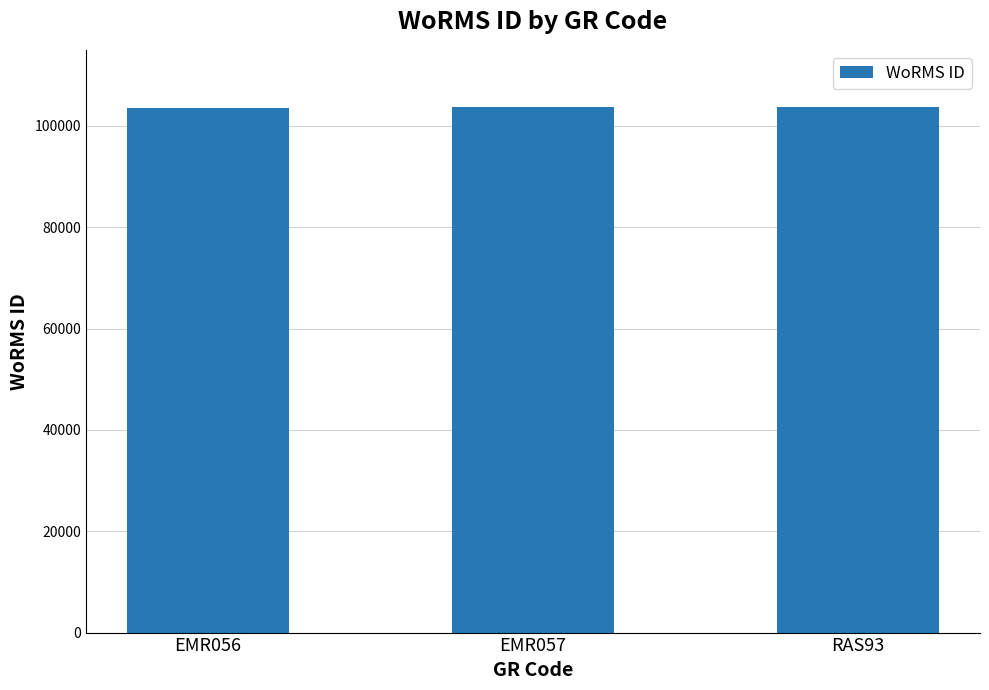

What is the sum of all values?

310903